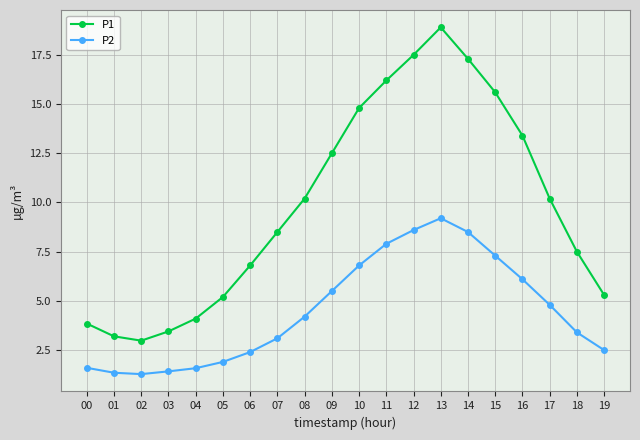

What are all the series names shown in the legend?

P1, P2